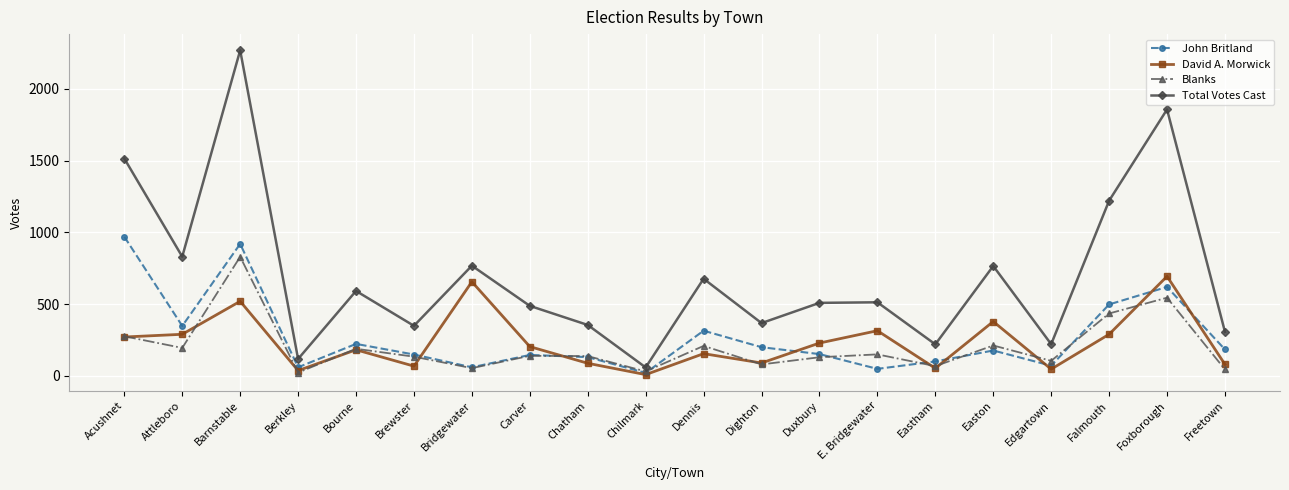

What value does the John Britland series have at Attleboro, to the nearest 10?

350